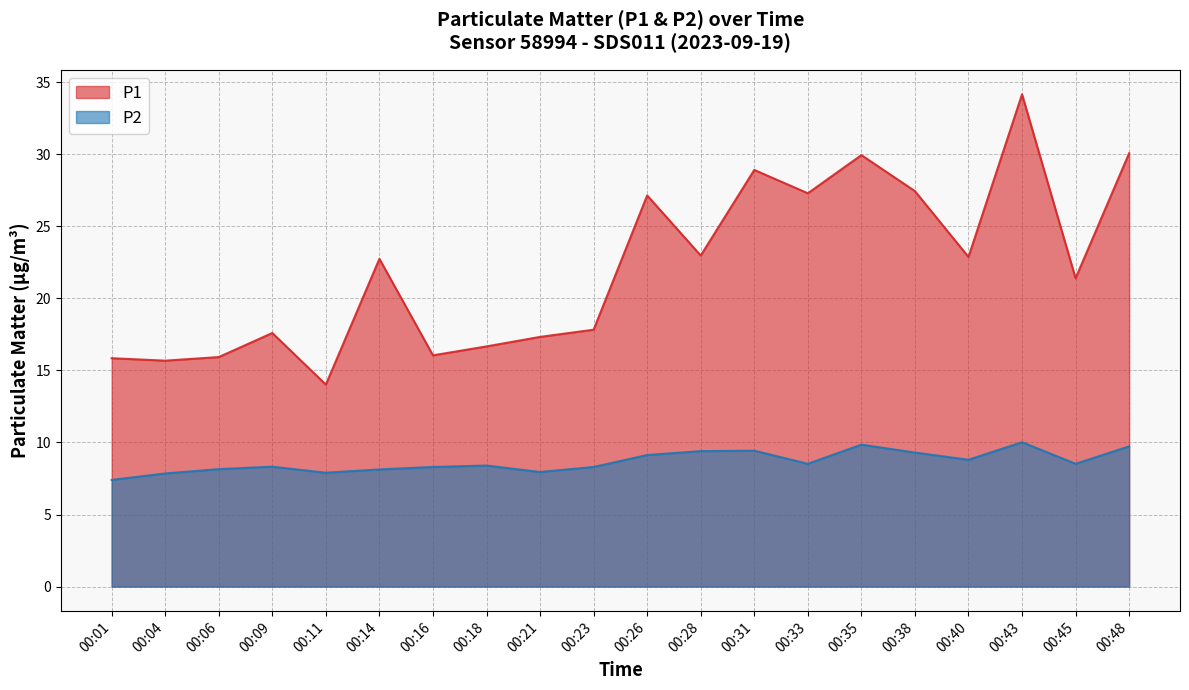

Rank the series by their maximum value, from highest to lowest.

P1, P2